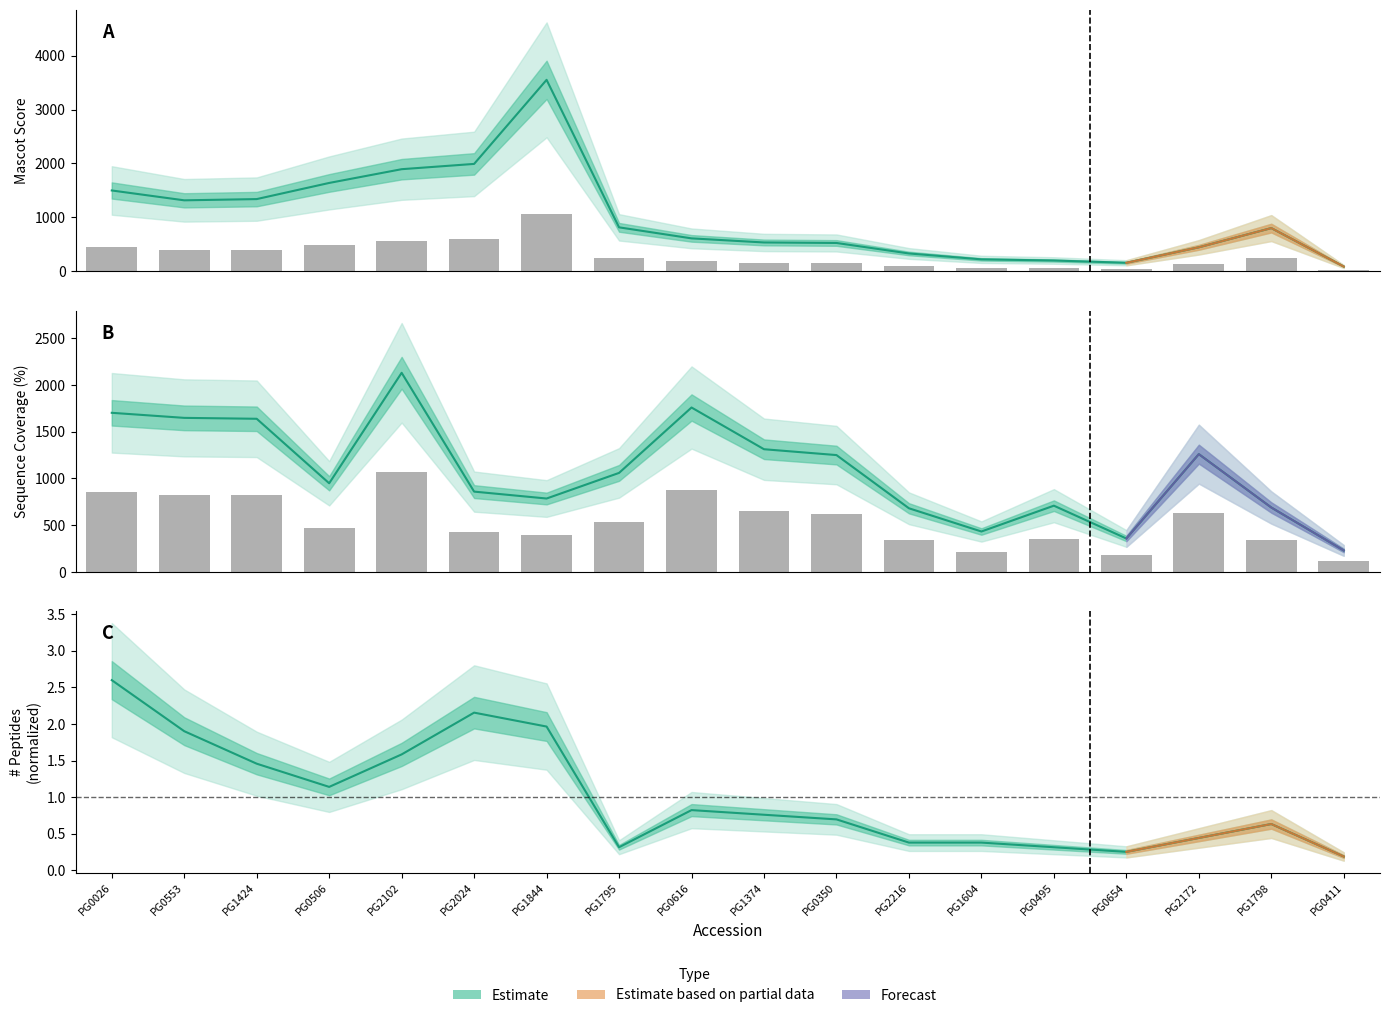

How many groups of bars are there?

18